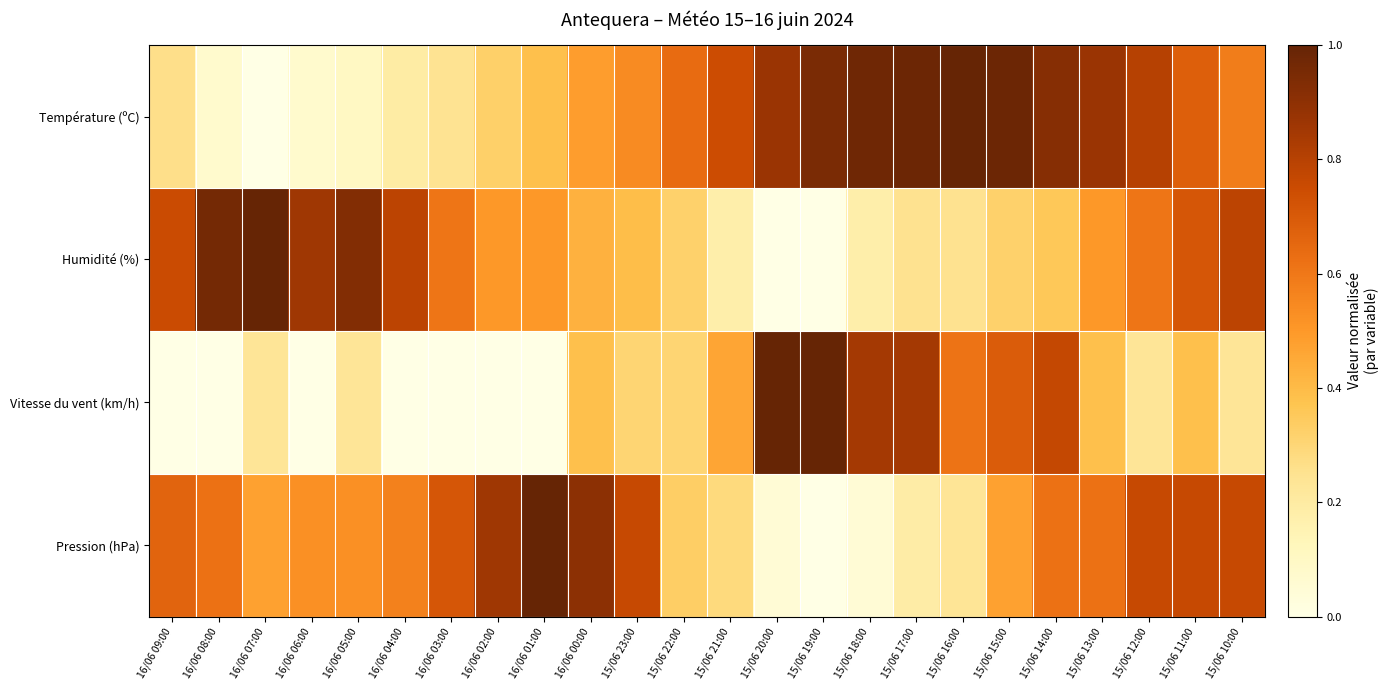

What is the spread (max minus min) of values at 15/06 23:00?

0.5